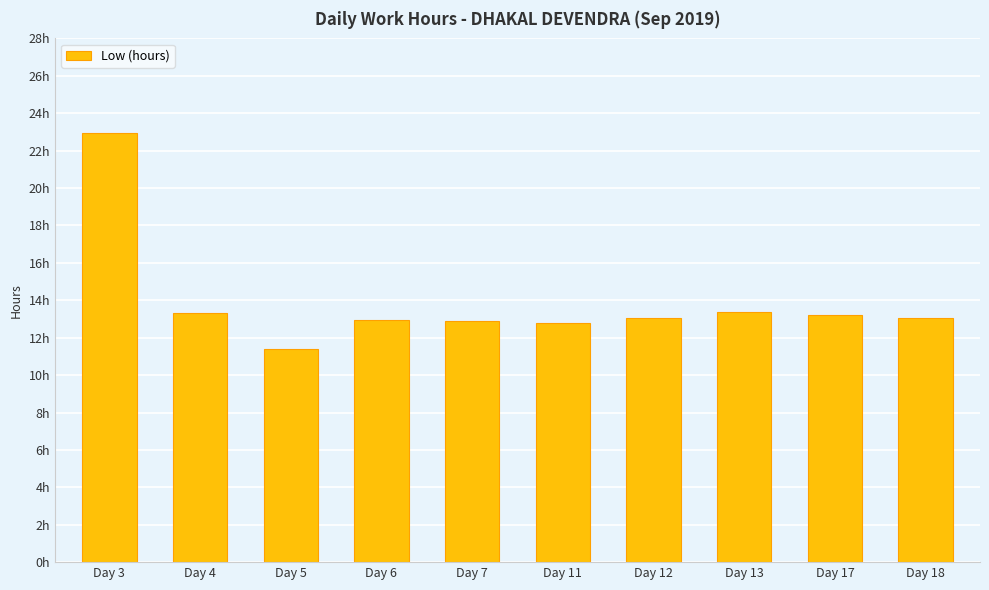

The chart shows a value of 13.3 at Day 13. True or false?

True